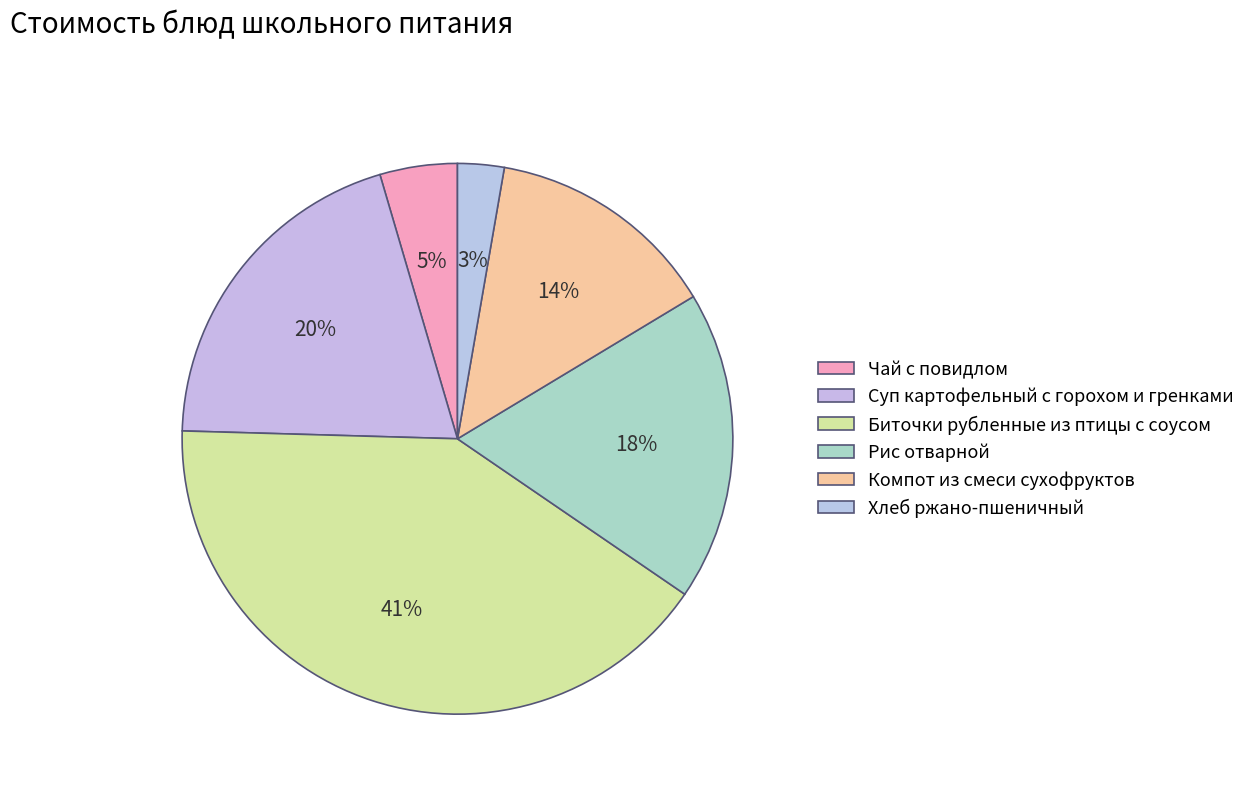

The Биточки рубленные из птицы с соусом slice represents 41% of the pie. True or false?

True